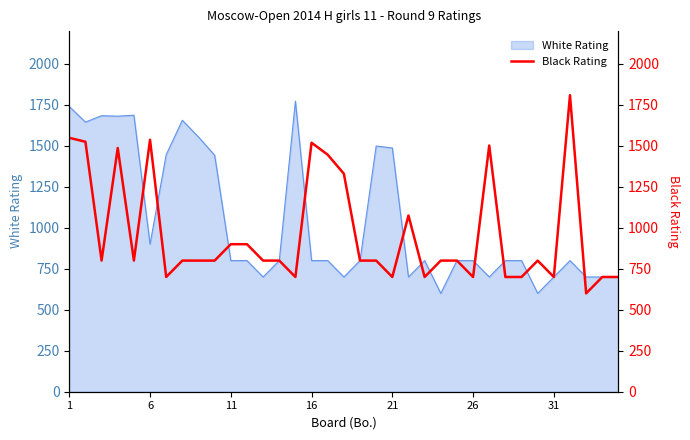

What is the smallest value displayed?

600